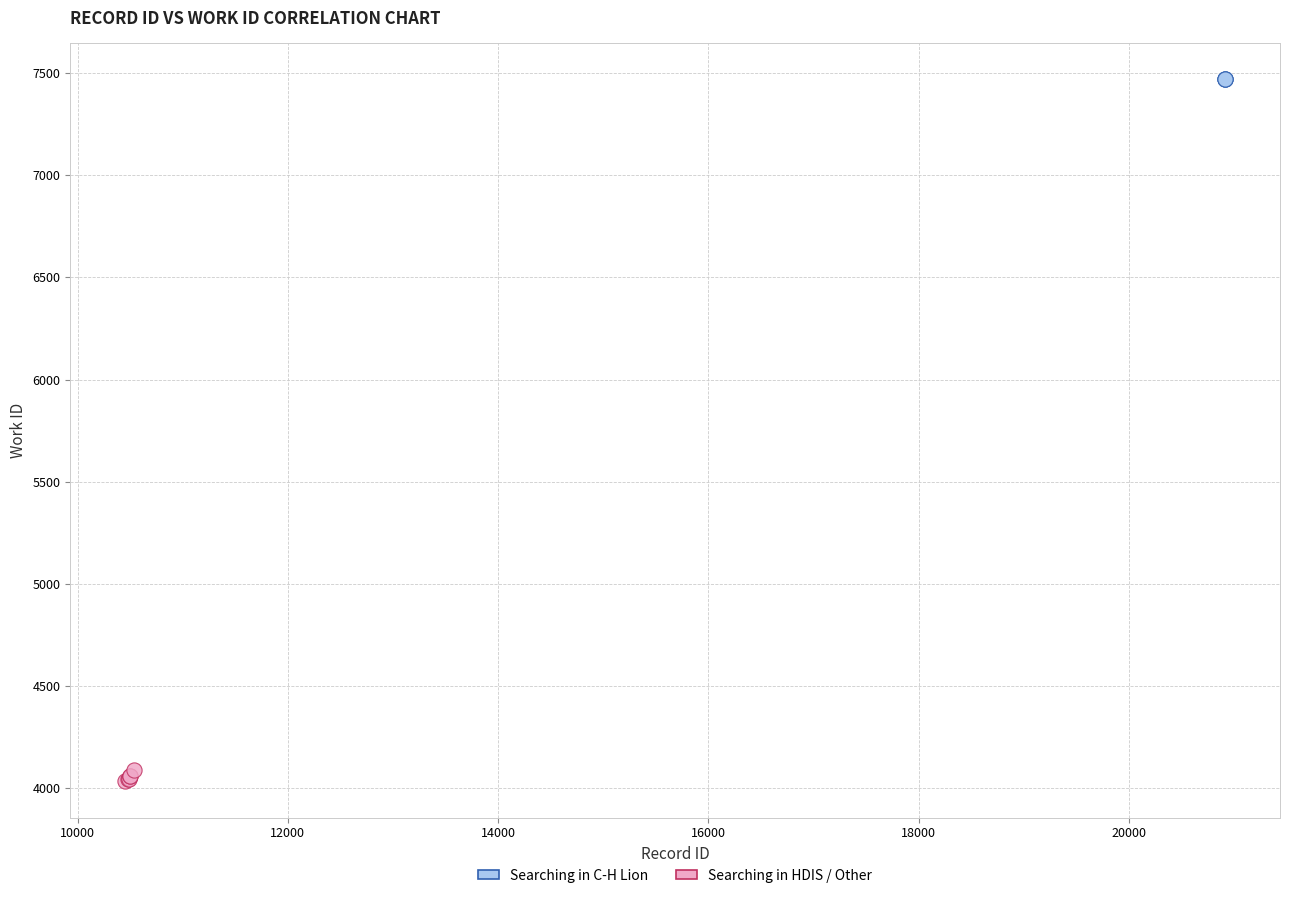

Which series contains the highest Y value?

Searching in C-H Lion